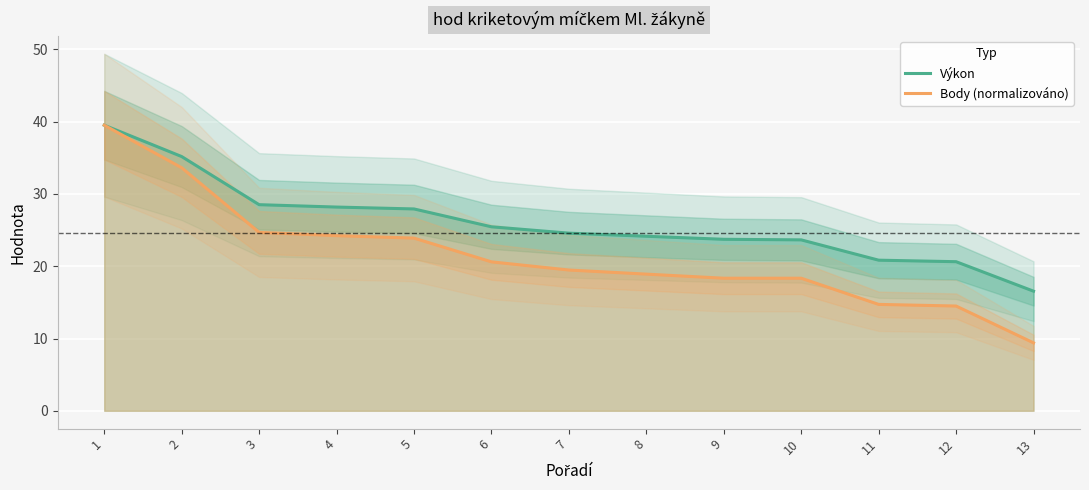

Reading left to right, extract all data points from this chart.

Výkon: 39.5	35.2	28.5	28.2	27.9	25.5	24.6	24.1	23.7	23.6	20.8	20.6	16.6
Body (normalizováno): 39.5	33.6	24.7	24.2	23.9	20.6	19.5	18.9	18.3	18.3	14.7	14.5	9.4